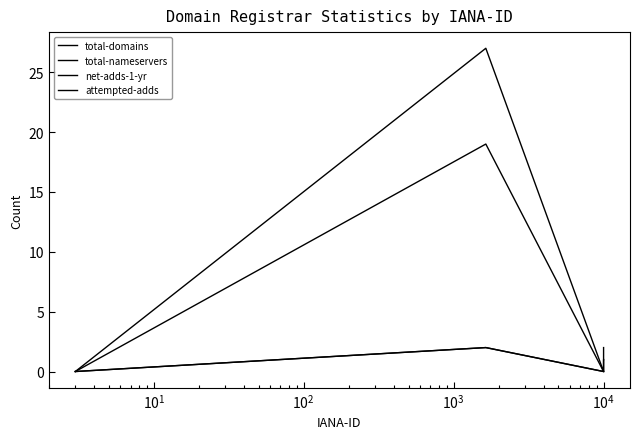

Is this an area chart (filled region under the line)?

No